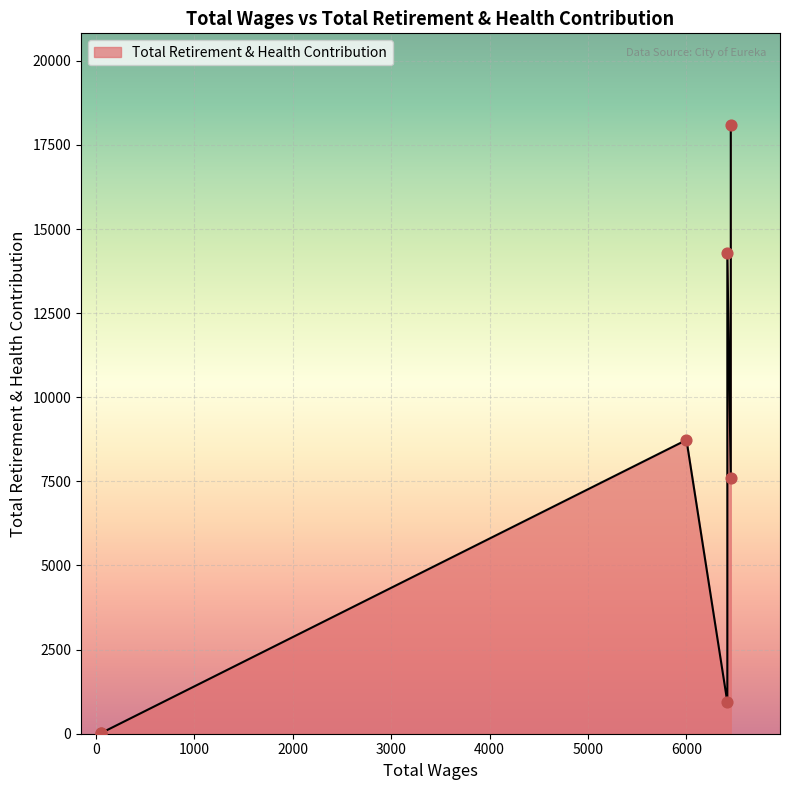

Which has a higher value, 6415.0 or 50.0?

6415.0